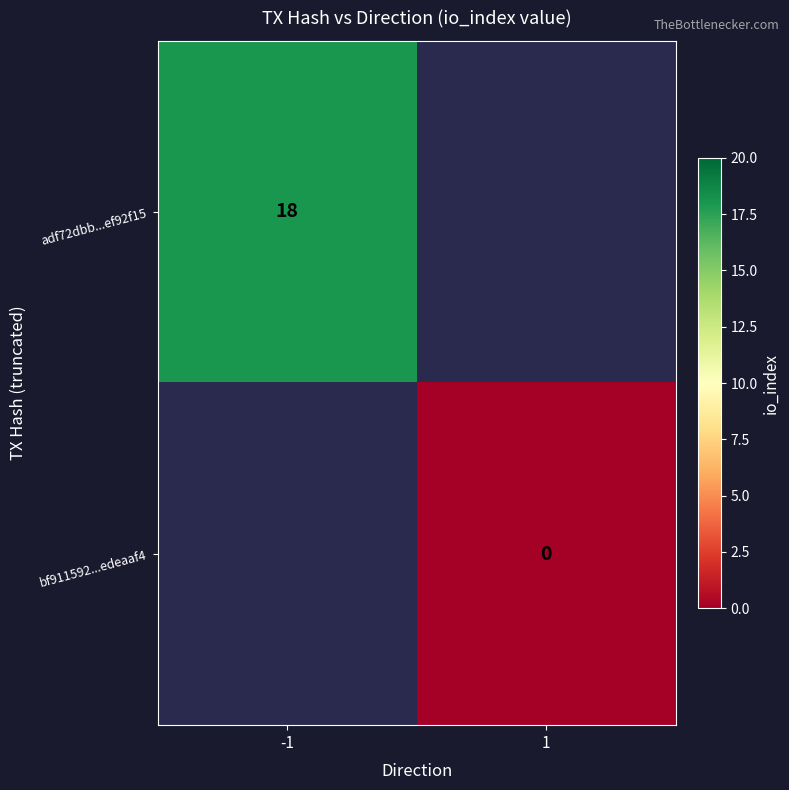

Is it true that adf72dbb...ef92f15 equals 18 at -1?

True